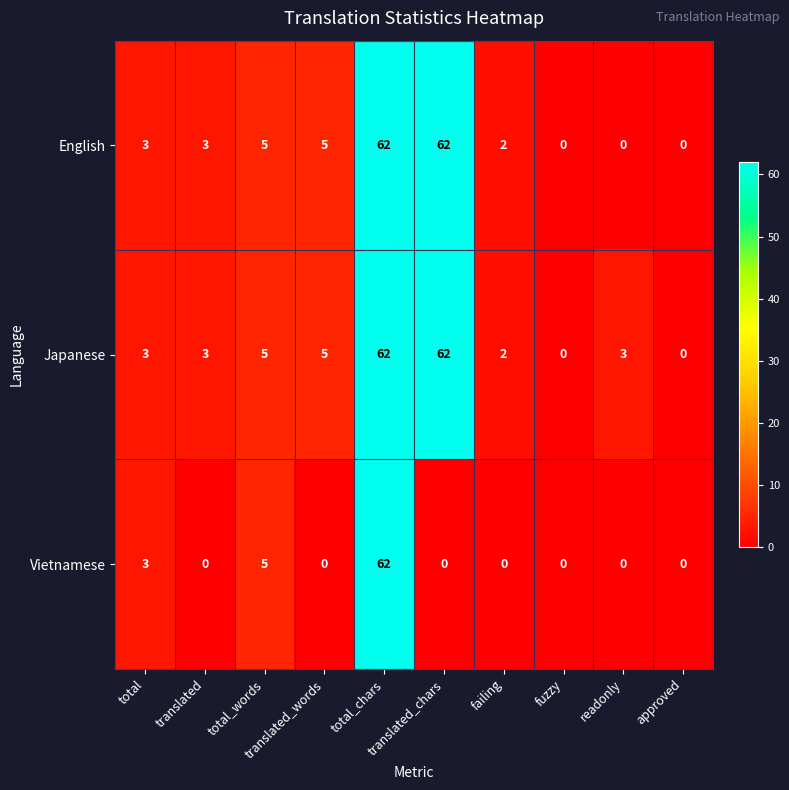

What is the total value across all series at failing?

4